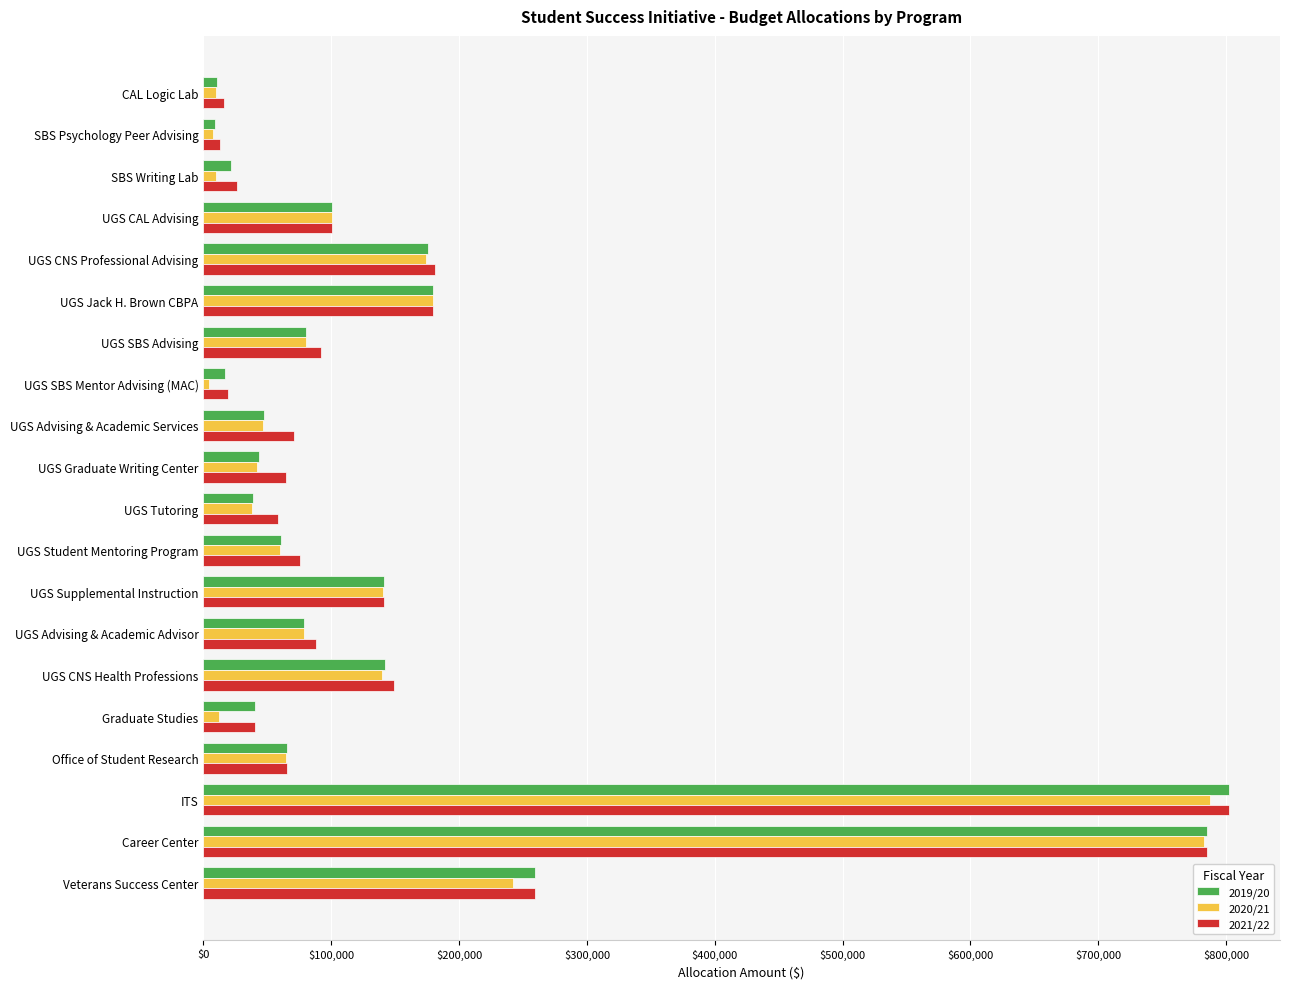

The value of 2021/22 at ITS is 380672. True or false?

False